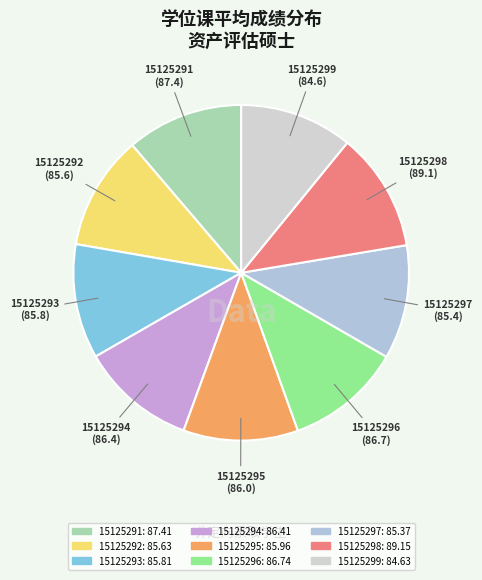

The 15125295 slice represents 11% of the pie. True or false?

True